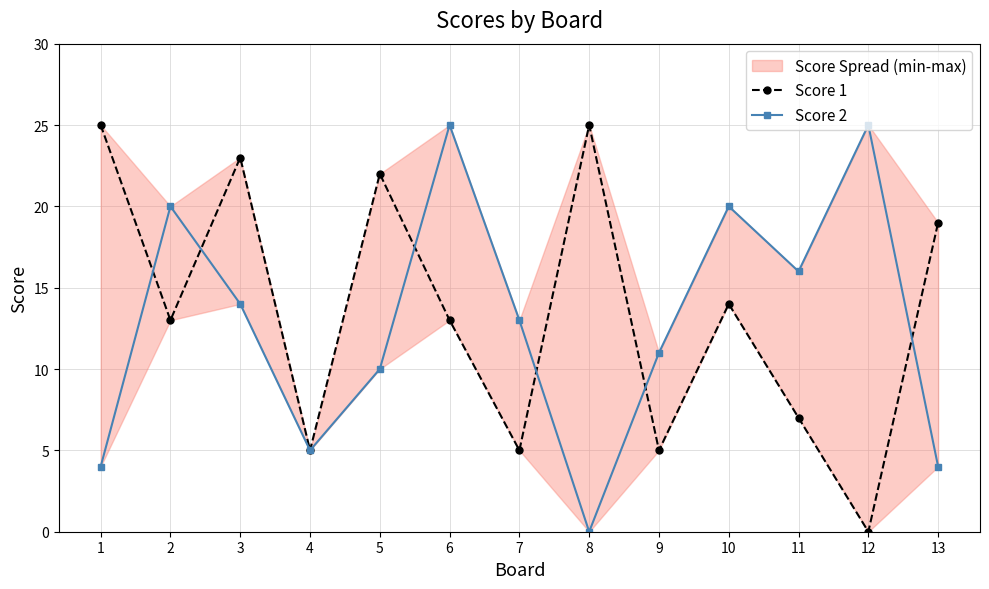

True or false: Score 1 has a value of 7 at 11.

True